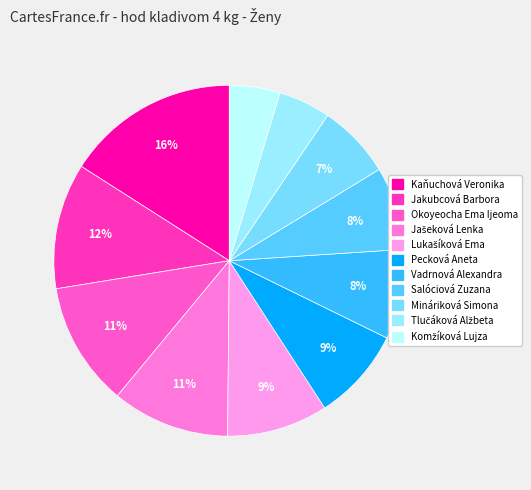

To the nearest percent, what is the average slice percentage?

9%